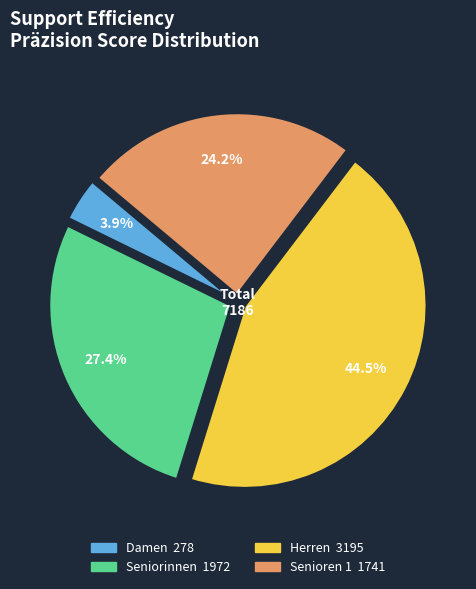

Is there any slice that represents more than half of the pie?

No